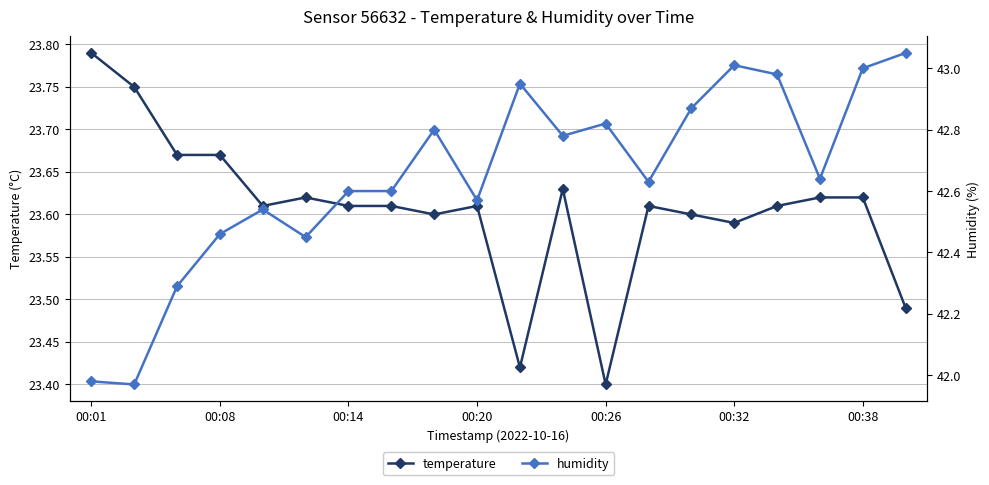

What is the difference between the maximum and second lowest values in the temperature series?

0.4